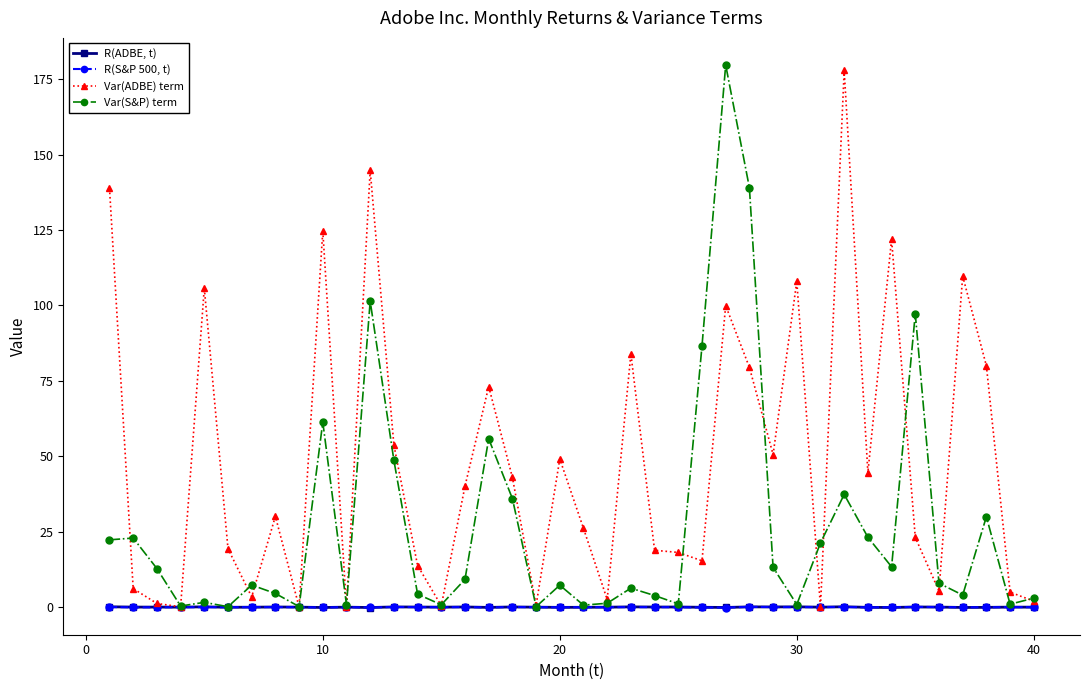

How many lines are shown in the chart?

4